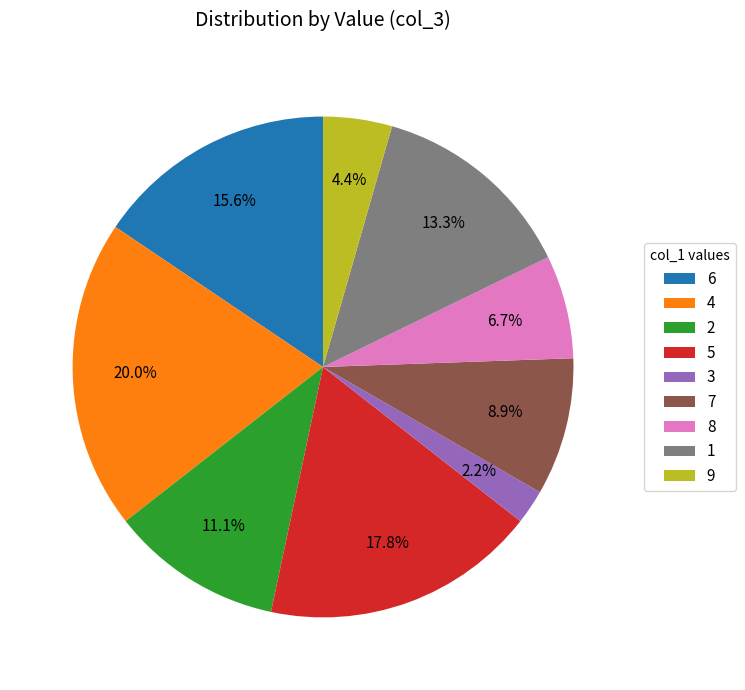

What percentage is the 5 slice, to the nearest percent?

18%